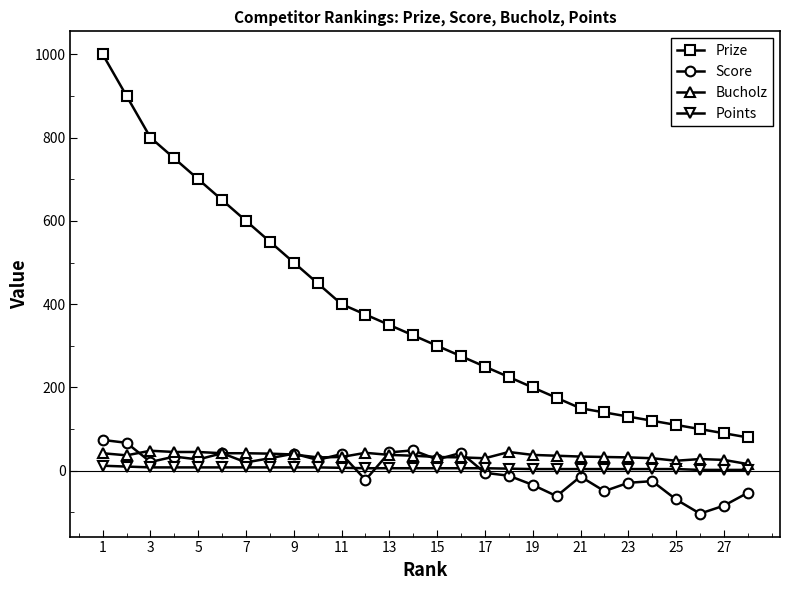

Which series has the largest range (max minus min)?

Prize